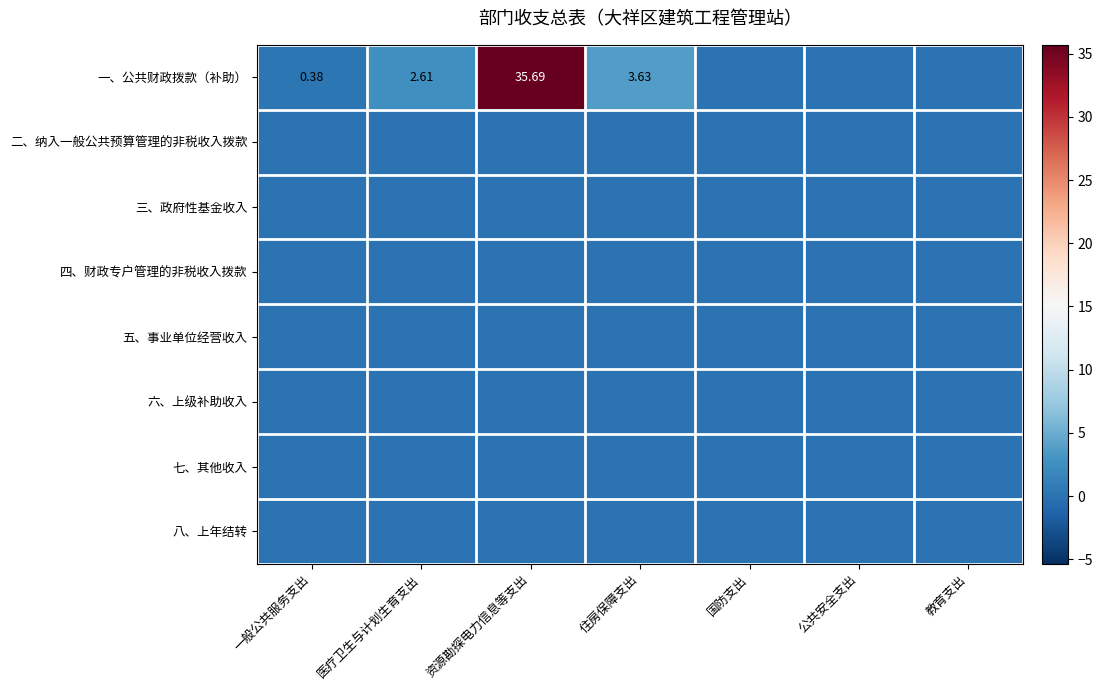

Which category has the lowest value across all series?

国防支出